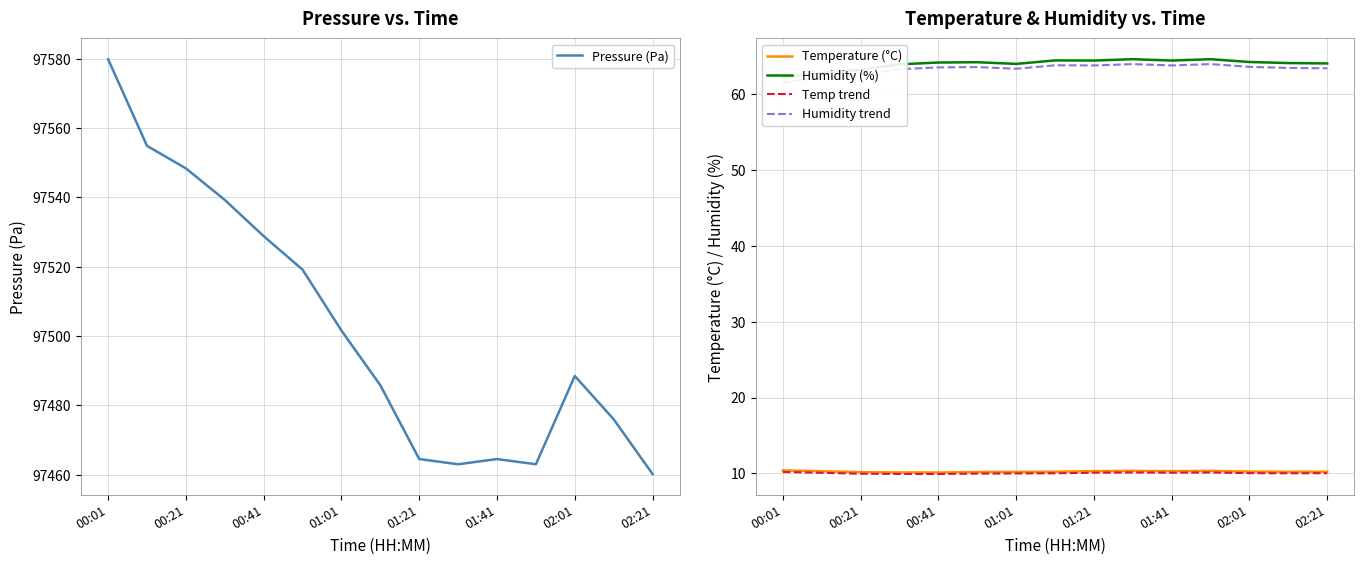

True or false: Pressure (Pa) and Humidity trend intersect in this chart.

False